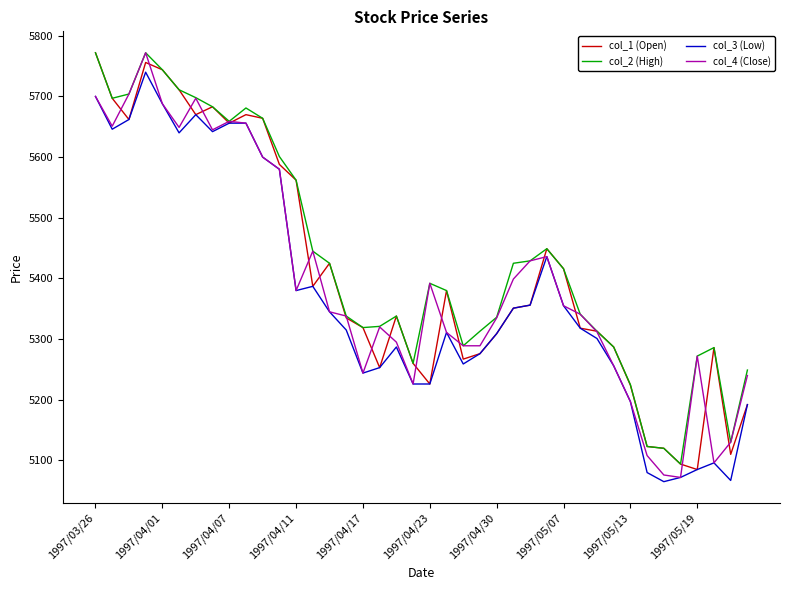

What is the sum of all col_4 (Close) values?

215929